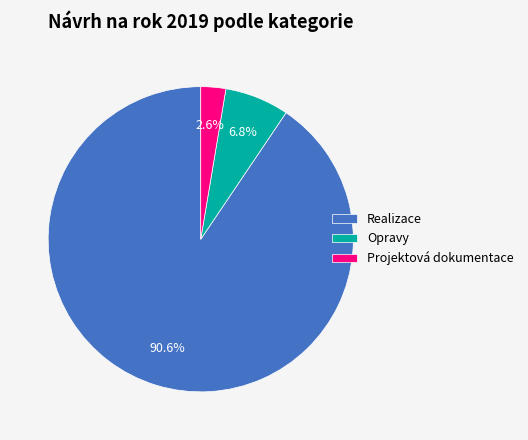

Rank the categories by value from highest to lowest.

Realizace, Opravy, Projektová dokumentace